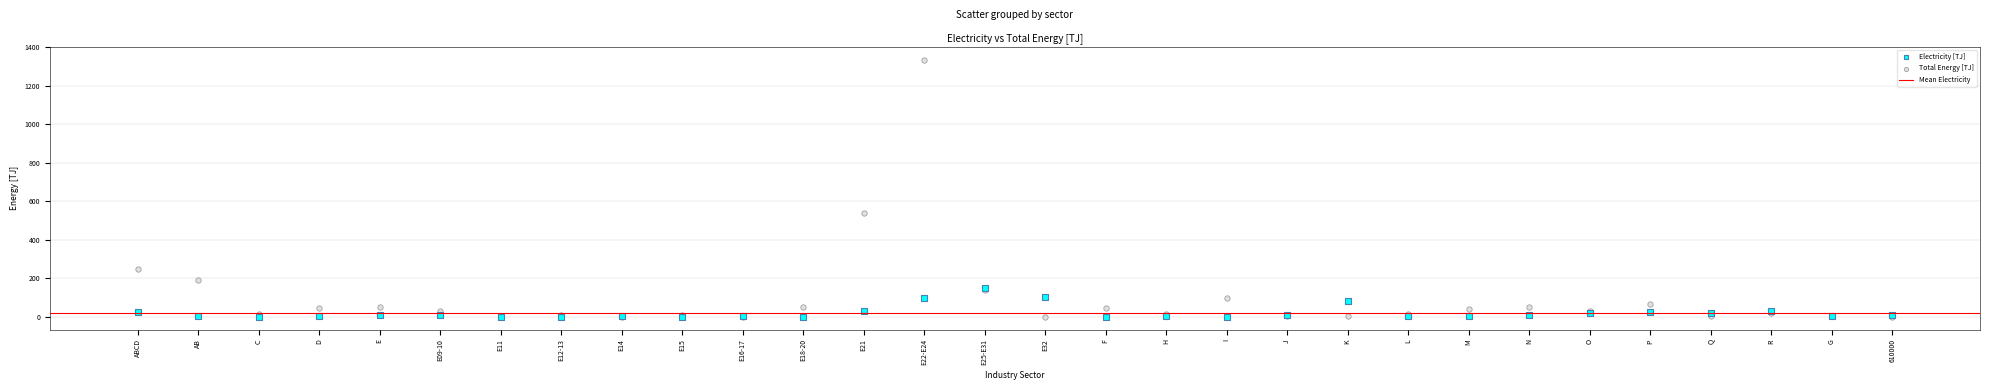

Across all series, what Y value is closest to 668?

539.4